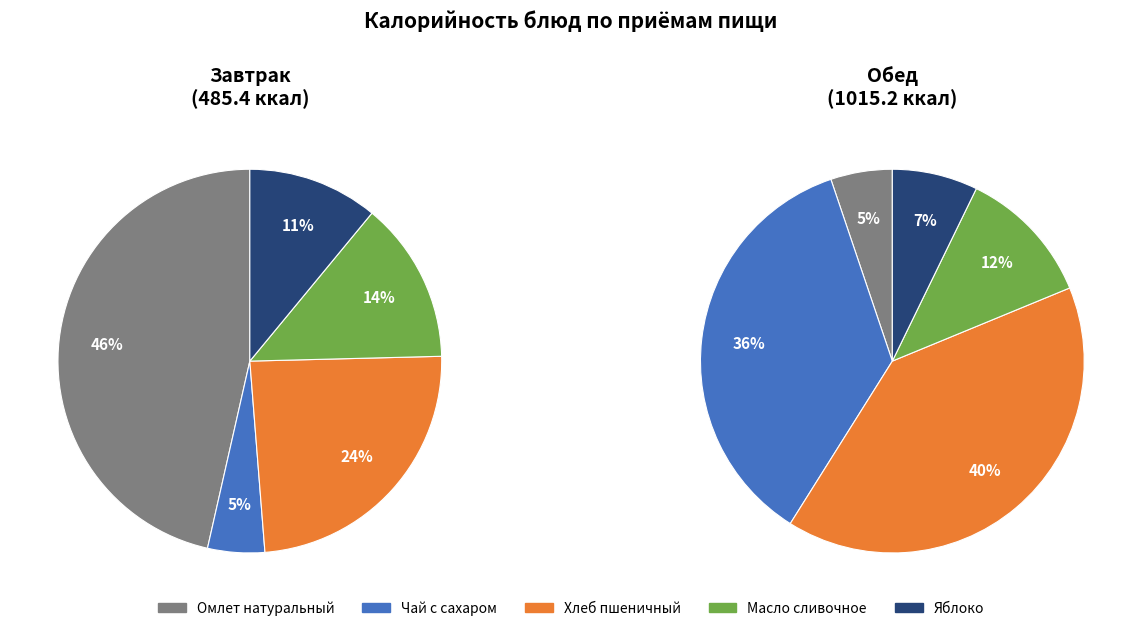

To the nearest percent, what portion does Омлет натуральный represent?

5%